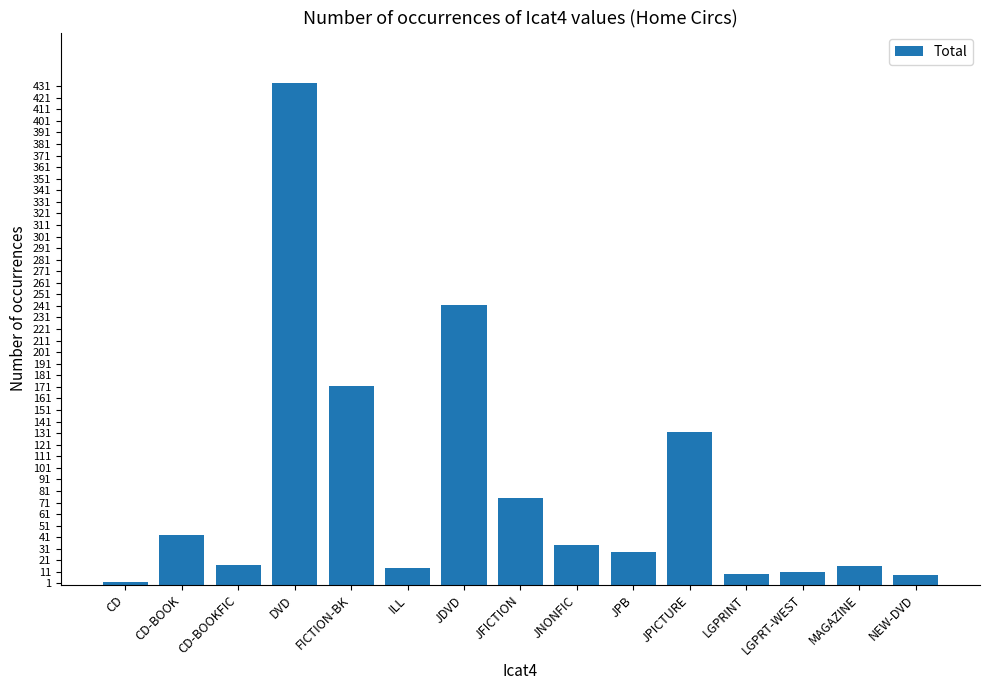

What is the minimum value shown in the chart?

2